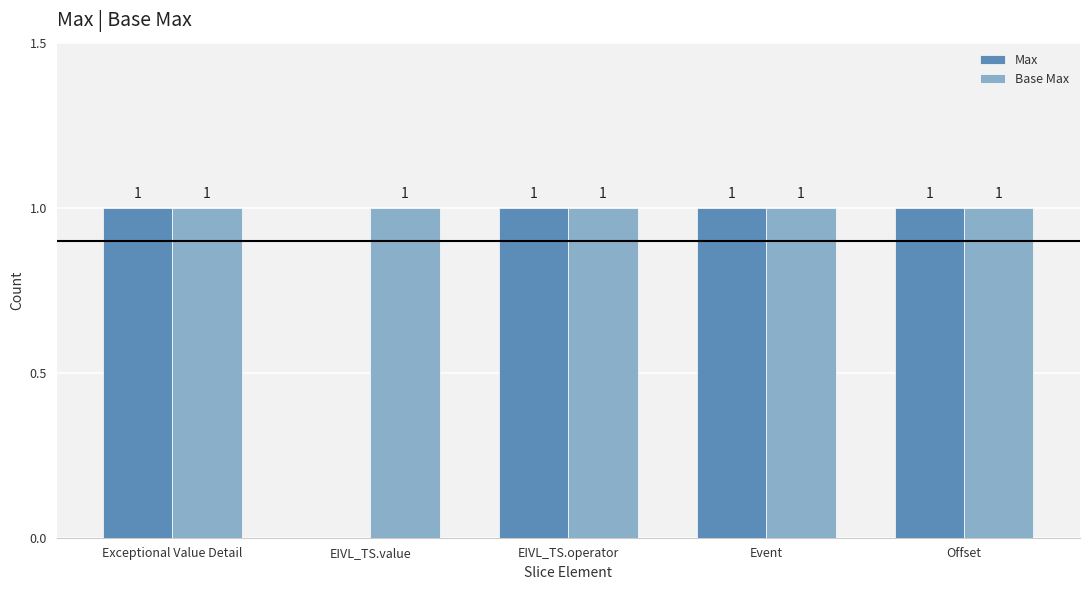

Reading right to left, extract all data points from this chart.

Max: Offset=1	Event=1	EIVL_TS.operator=1	EIVL_TS.value=0	Exceptional Value Detail=1
Base Max: Offset=1	Event=1	EIVL_TS.operator=1	EIVL_TS.value=1	Exceptional Value Detail=1